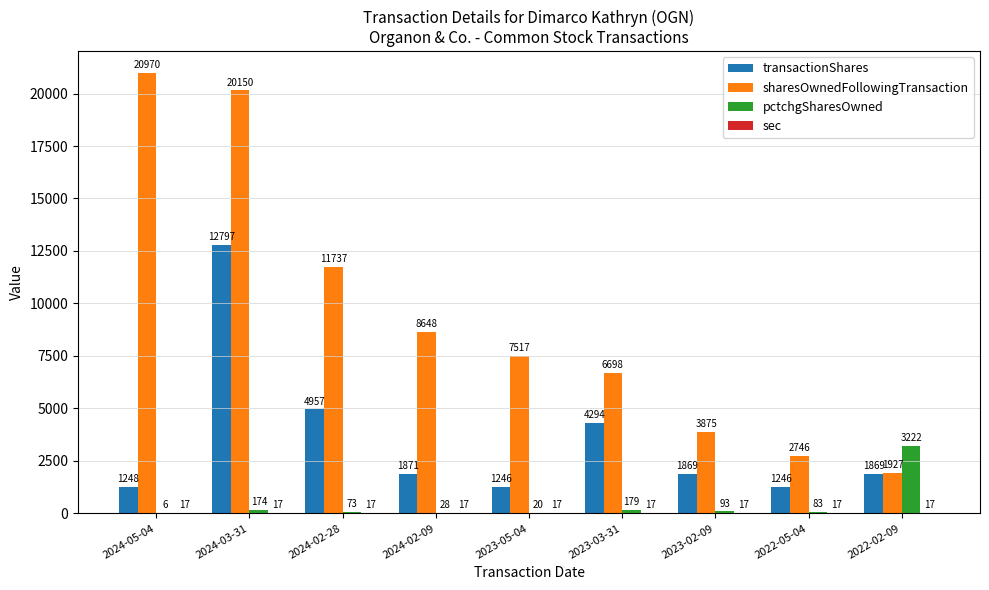

The sharesOwnedFollowingTransaction series shows 4464 at 2024-05-04. True or false?

False